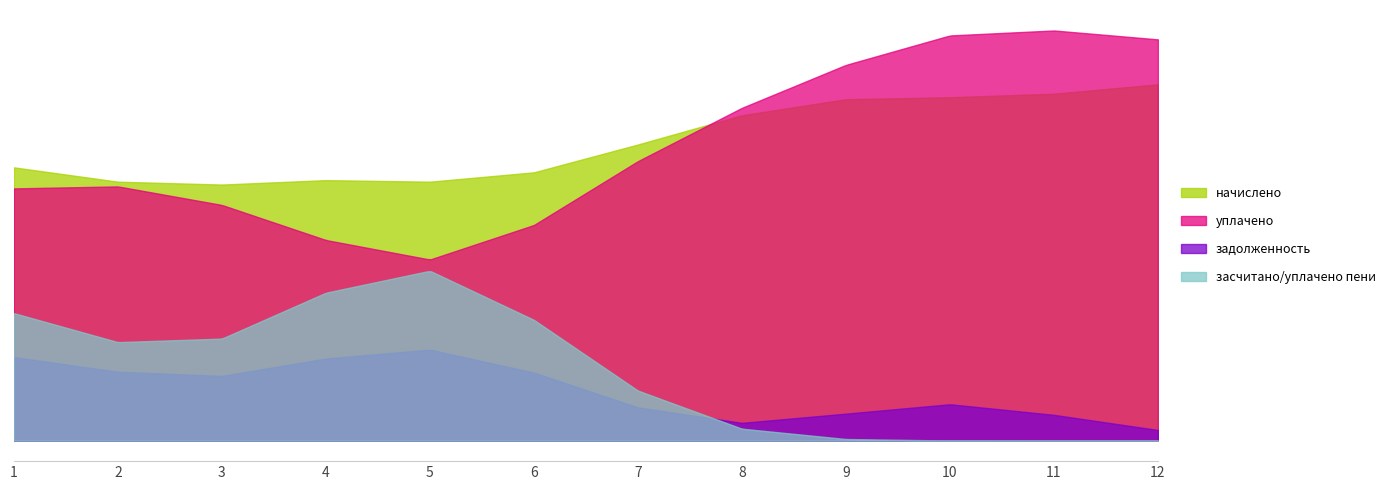

What are all the series names shown in the legend?

начислено, уплачено, задолженность, засчитано/уплачено пени